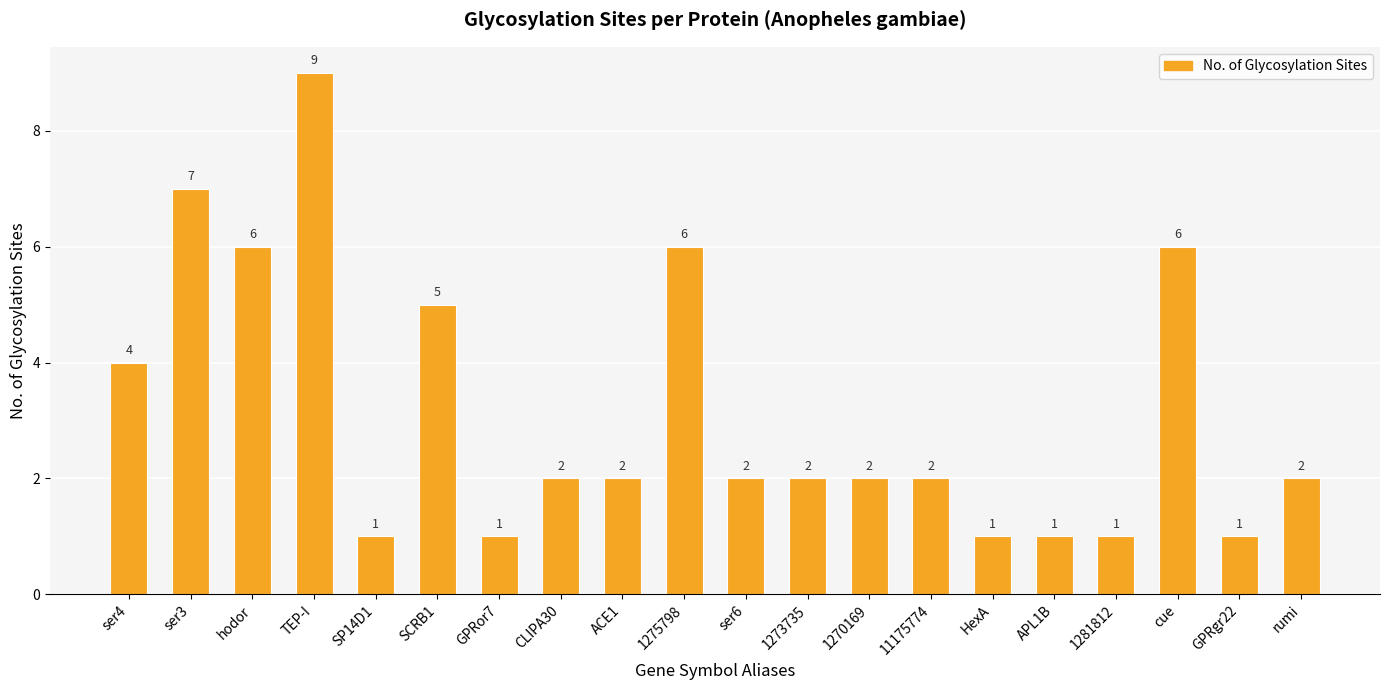

What is the label of the 5th bar from the left?

SP14D1